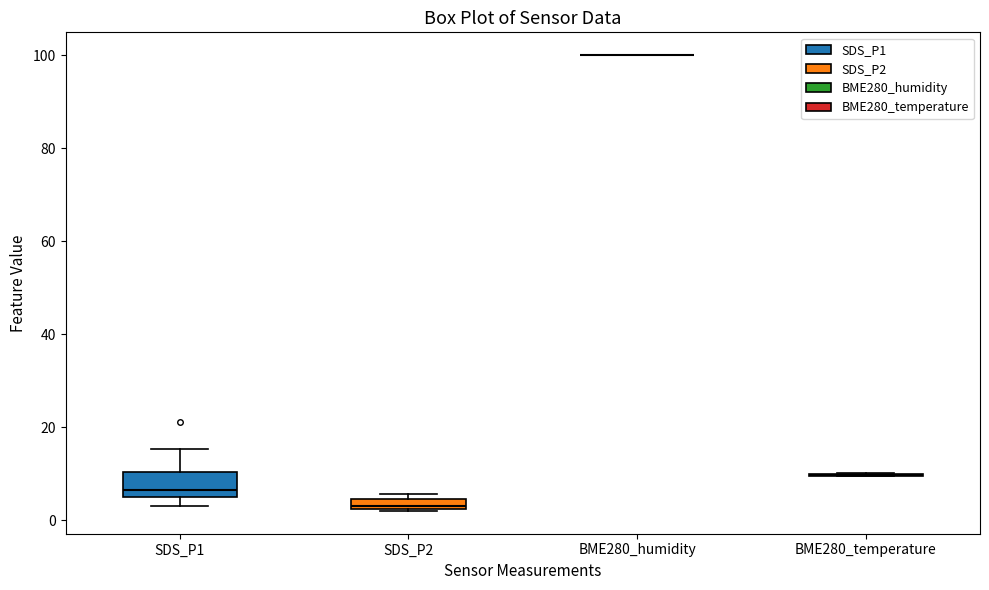

Comparing the boxes themselves (not the whiskers), which one is the tallest?

SDS_P1